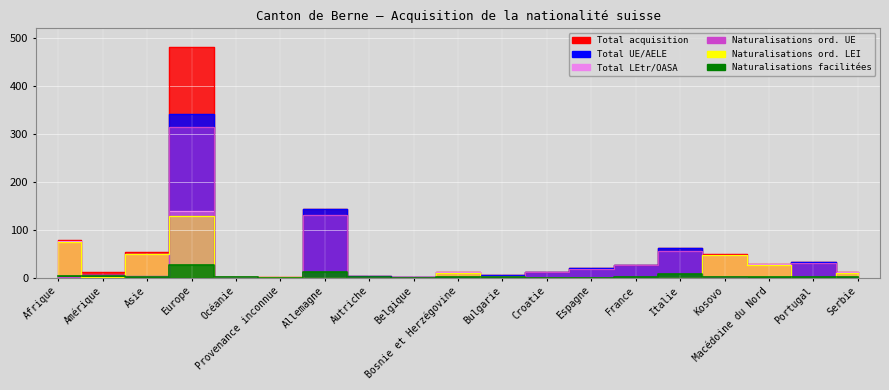

The value of Naturalisations facilitées at Croatie is 0. True or false?

True